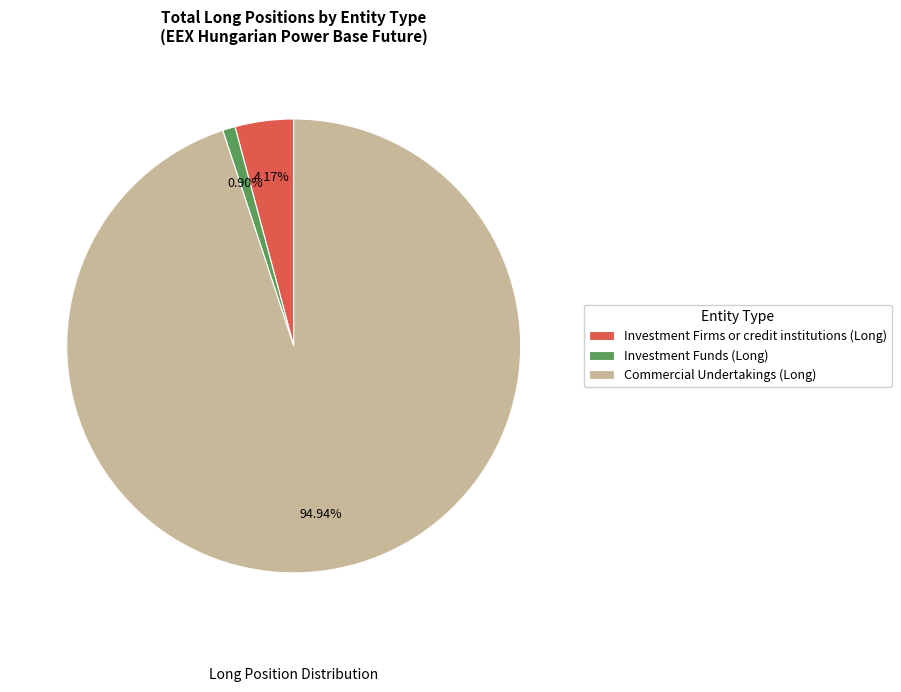

Do Investment Firms or credit institutions (Long) and Commercial Undertakings (Long) together represent more than half of the pie?

Yes